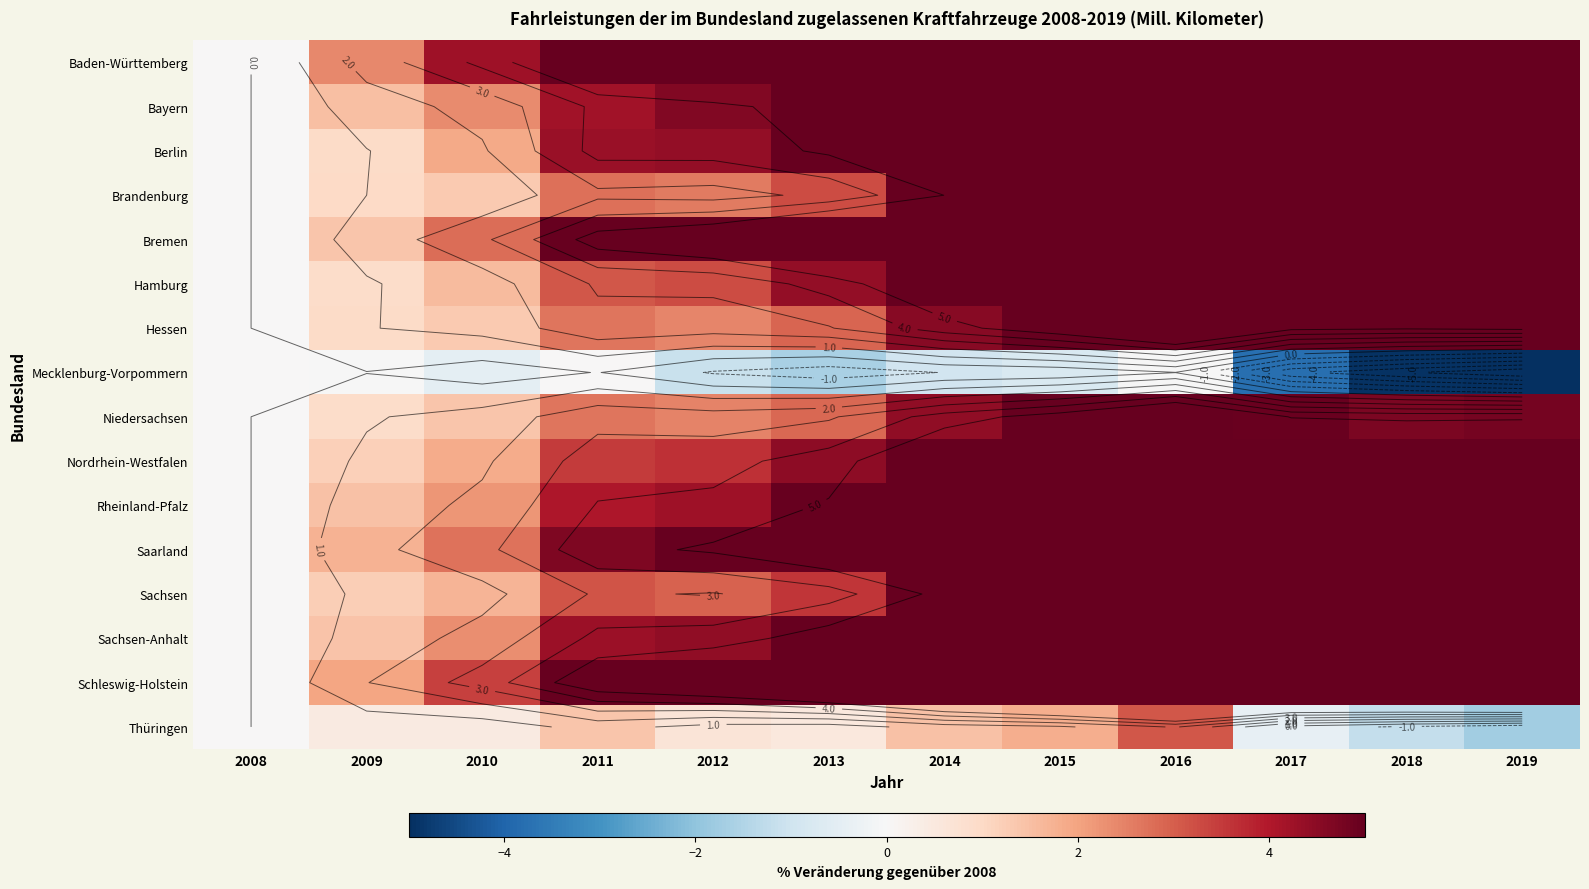

What value does the Rheinland-Pfalz series have at 2015?

8.8